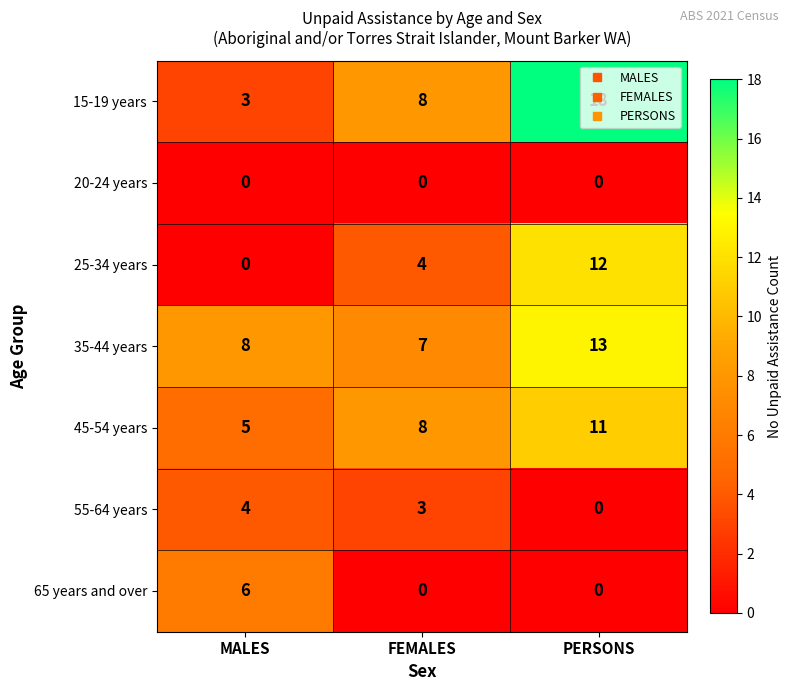

At which label does 35-44 years reach its peak?

PERSONS